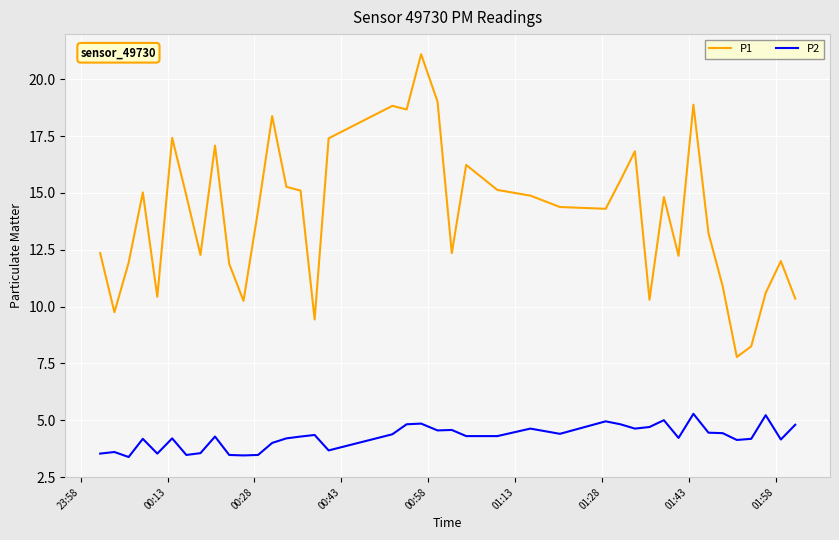

True or false: P2 and P1 intersect in this chart.

False